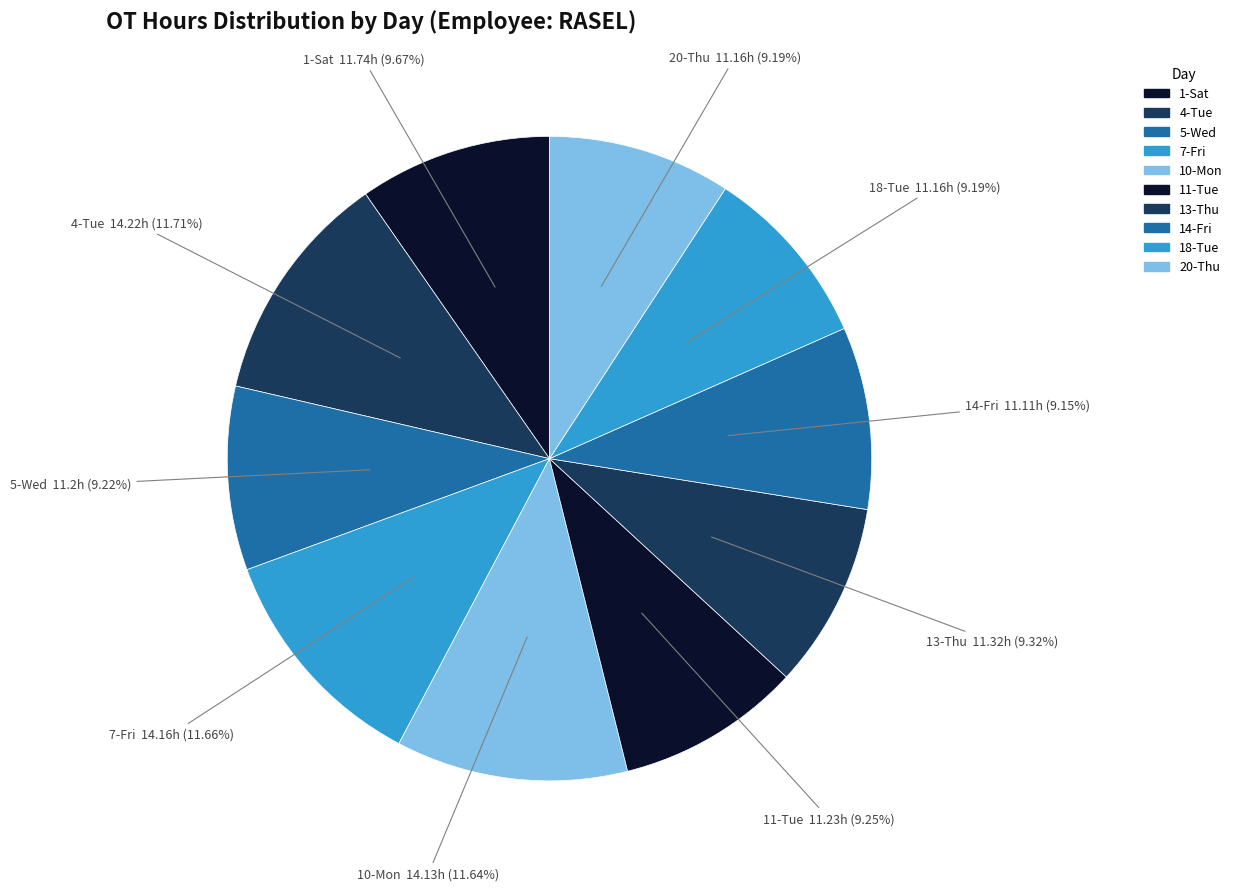

What portion of the pie excludes 10-Mon?

88.4%